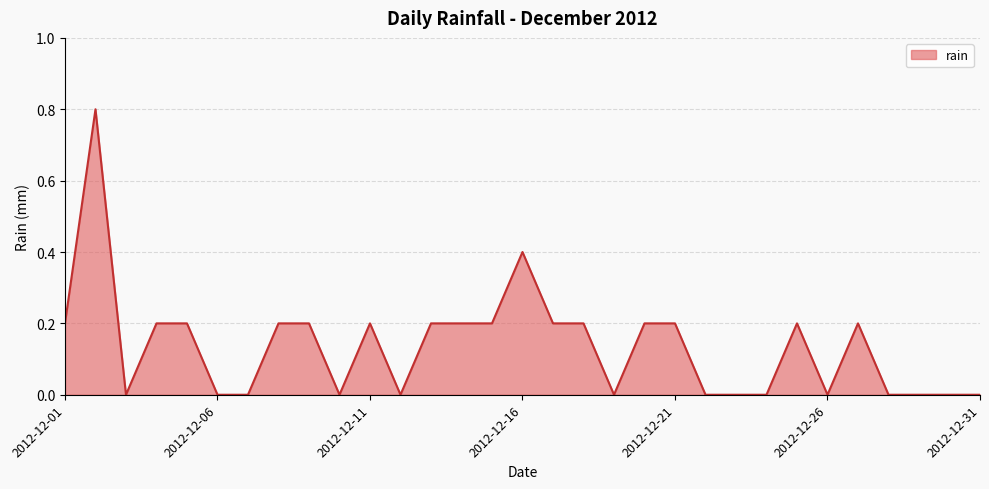

How many series are shown in this chart?

1